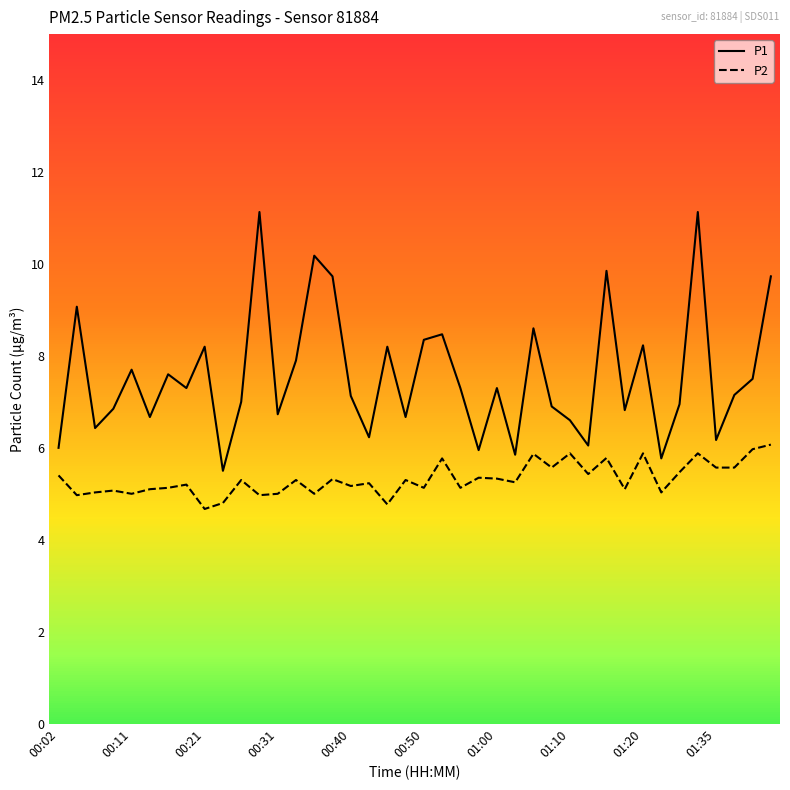

List the series in order of their peak value, lowest first.

P2, P1